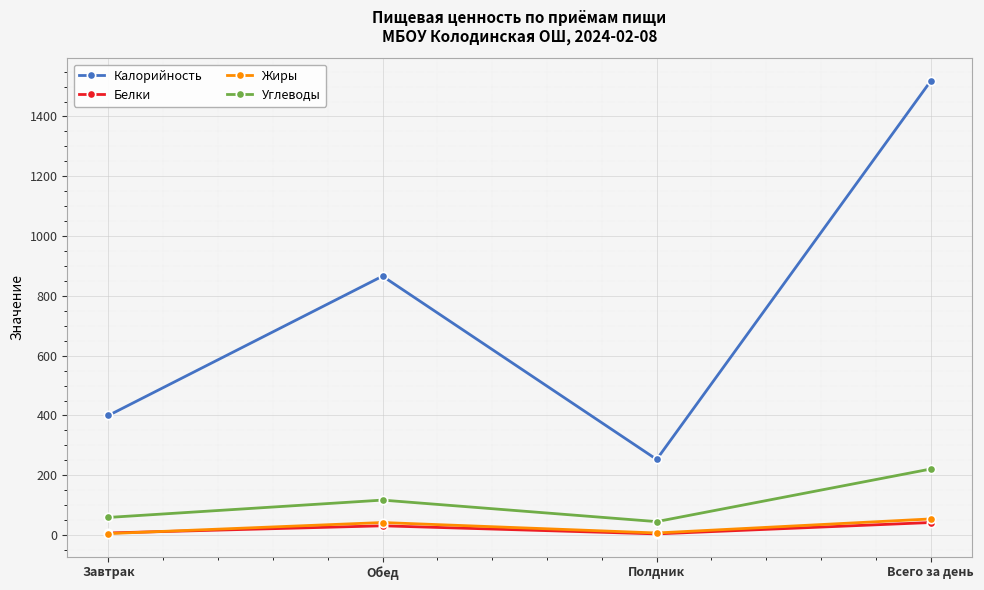

Between Обед and Полдник, which series saw the biggest shift?

Калорийность